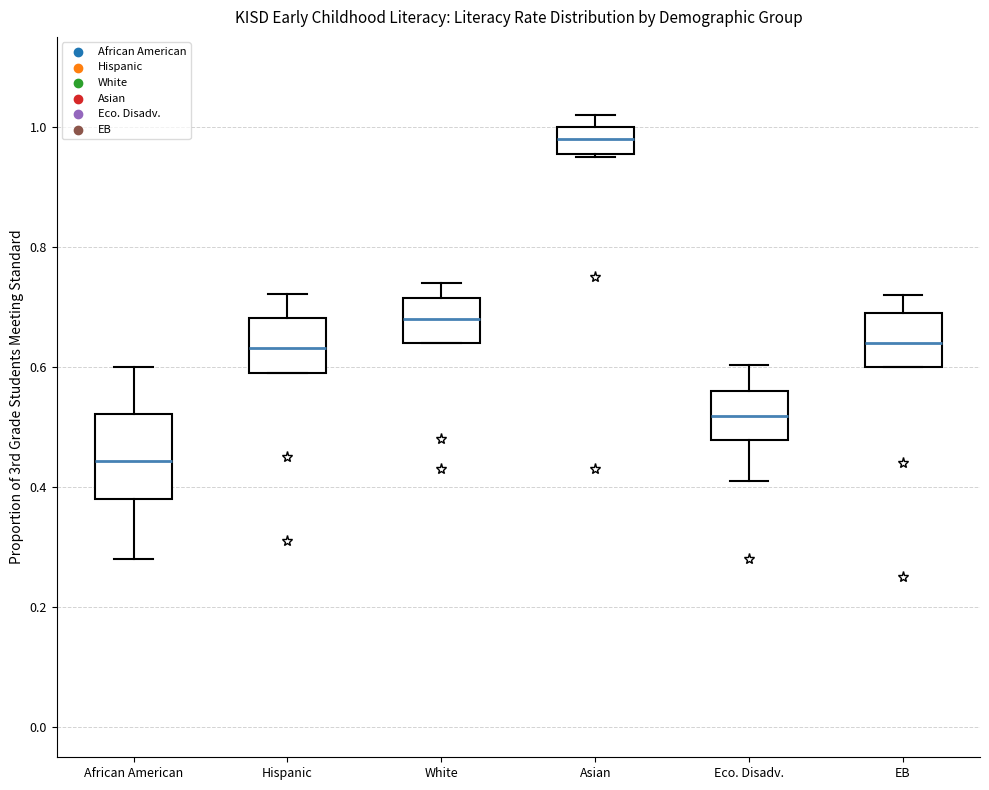

Which box has the lowest median line?

African American